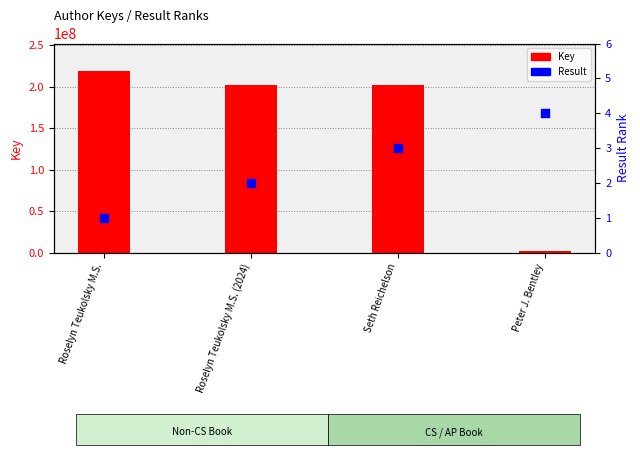

Which series contains the highest Y value?

Key